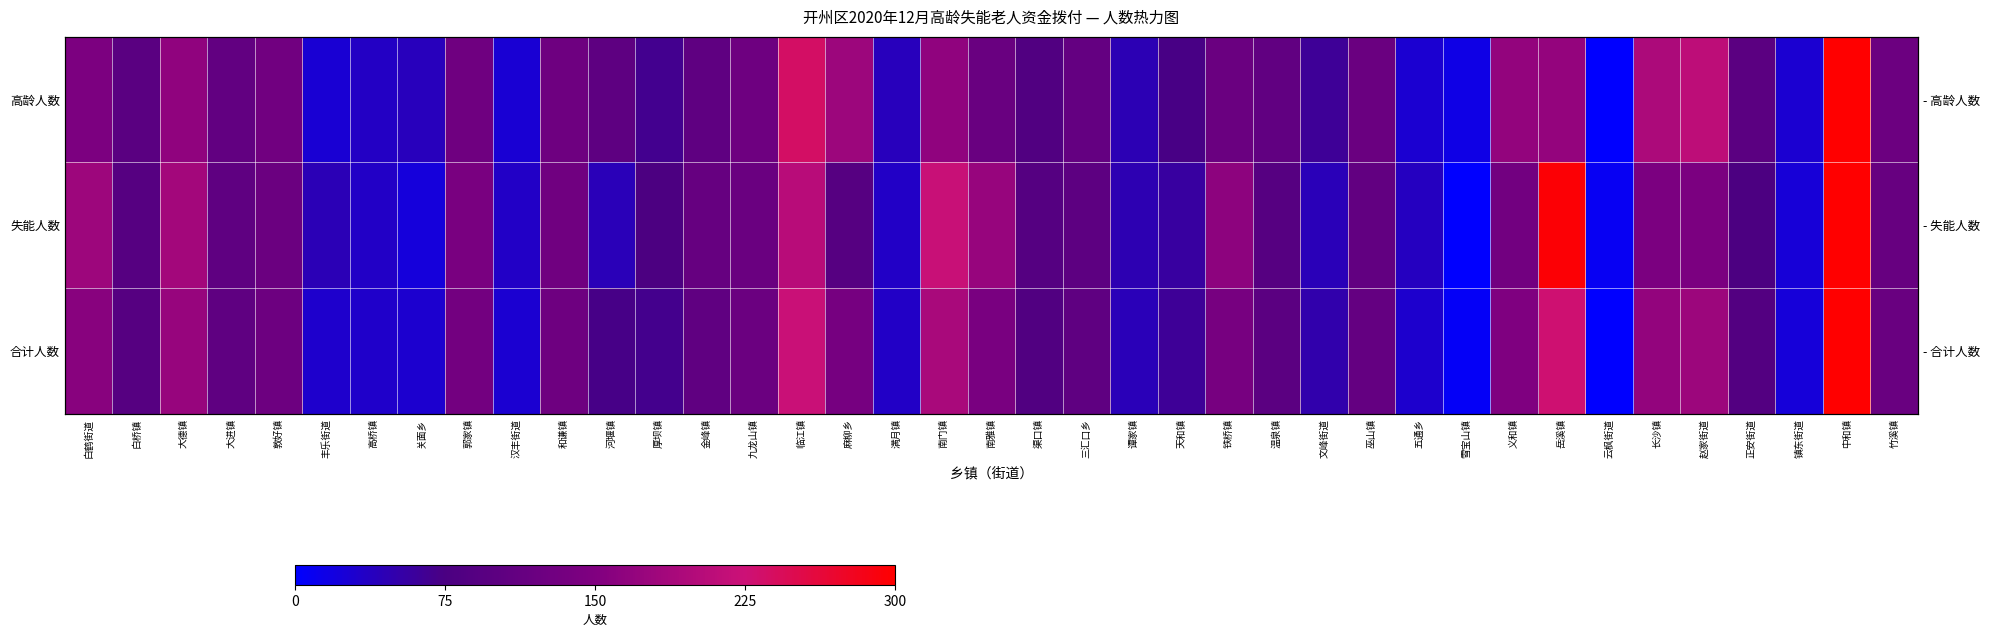

List the series in order of their peak value, lowest first.

失能人数, 高龄人数, 合计人数